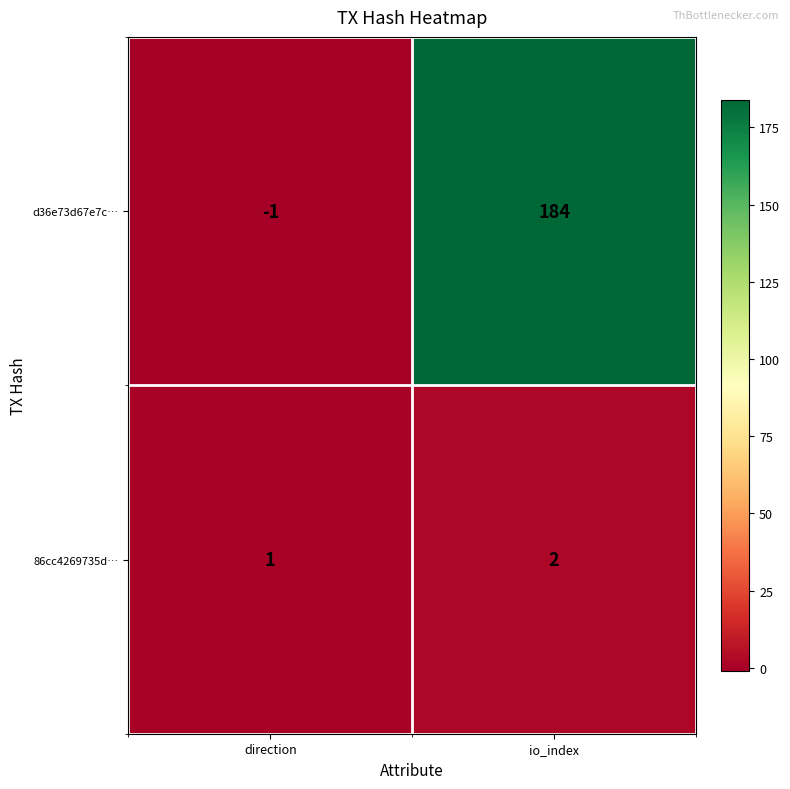

Rank the series by their maximum value, from highest to lowest.

d36e73d67e7c…, 86cc4269735d…